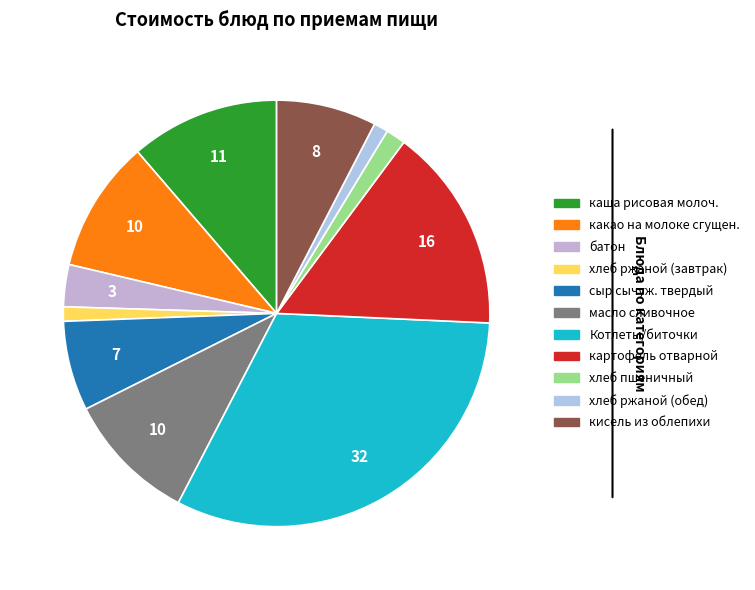

Rank the categories by value from highest to lowest.

Котлеты/биточки, картофель отварной, каша рисовая молоч., какао на молоке сгущен., масло сливочное, кисель из облепихи, сыр сычуж. твердый, батон, хлеб пшеничный, хлеб ржаной (завтрак), хлеб ржаной (обед)